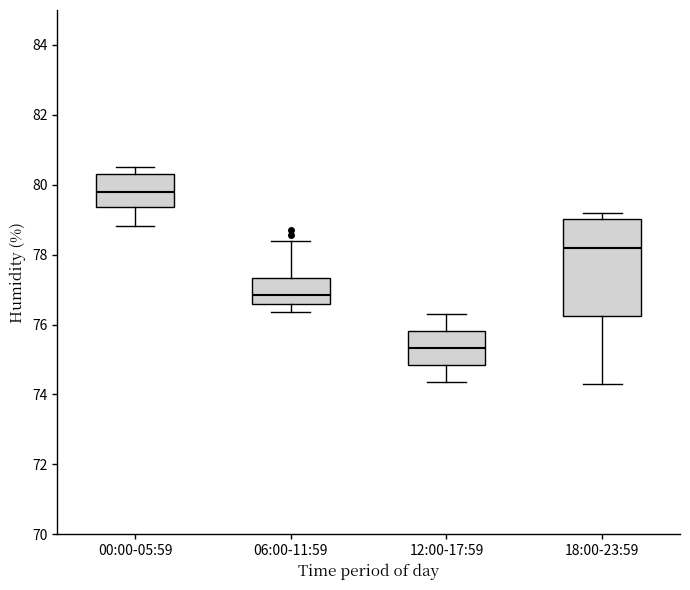

Reading left to right, transcribe this box plot: for each box, give where its median line is, the range the box spans, and where its two whiskers end, as read against the y-axis. The values are not printed on the chart, so give them approximately, as read against the axis.

00:00-05:59: median 79.8, box 79.4 to 80.4, whiskers 78.8 to 80.6
06:00-11:59: median 76.8, box 76.6 to 77.4, whiskers 76.4 to 78.4
12:00-17:59: median 75.4, box 74.8 to 75.8, whiskers 74.4 to 76.4
18:00-23:59: median 78.2, box 76.2 to 79.0, whiskers 74.4 to 79.2